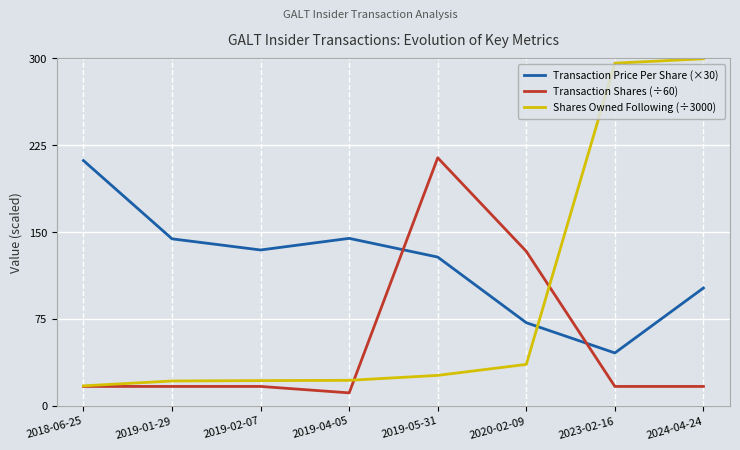

Where is Shares Owned Following (÷3000) nearest to the value 158?

2020-02-09